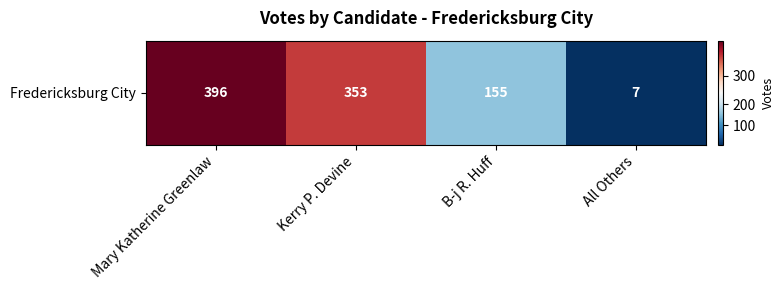

What is the sum of the values at Mary Katherine Greenlaw and Kerry P. Devine?

749